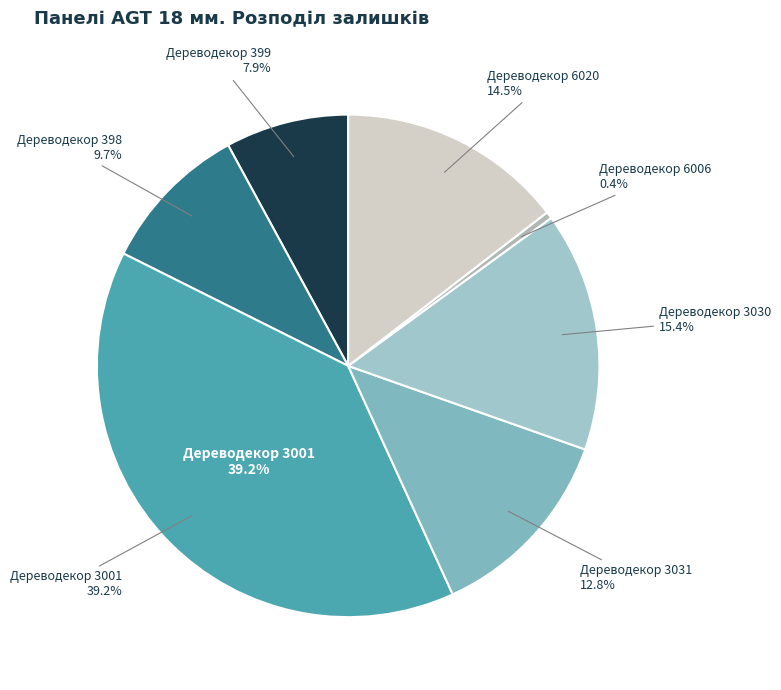

How many slices are in this pie chart?

7